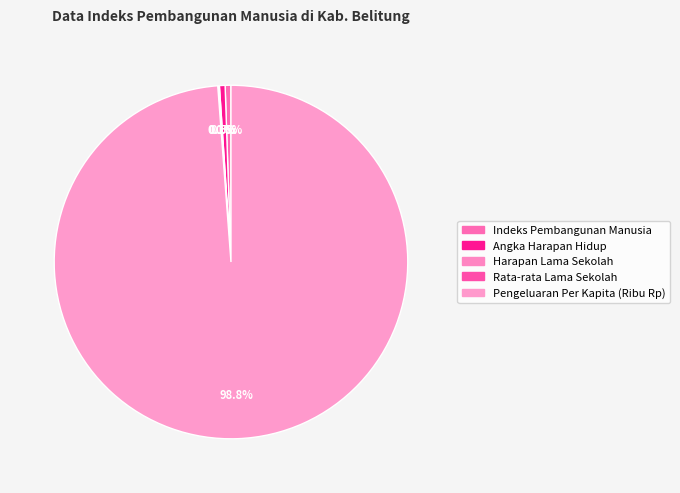

Is there a majority slice in this chart?

Yes